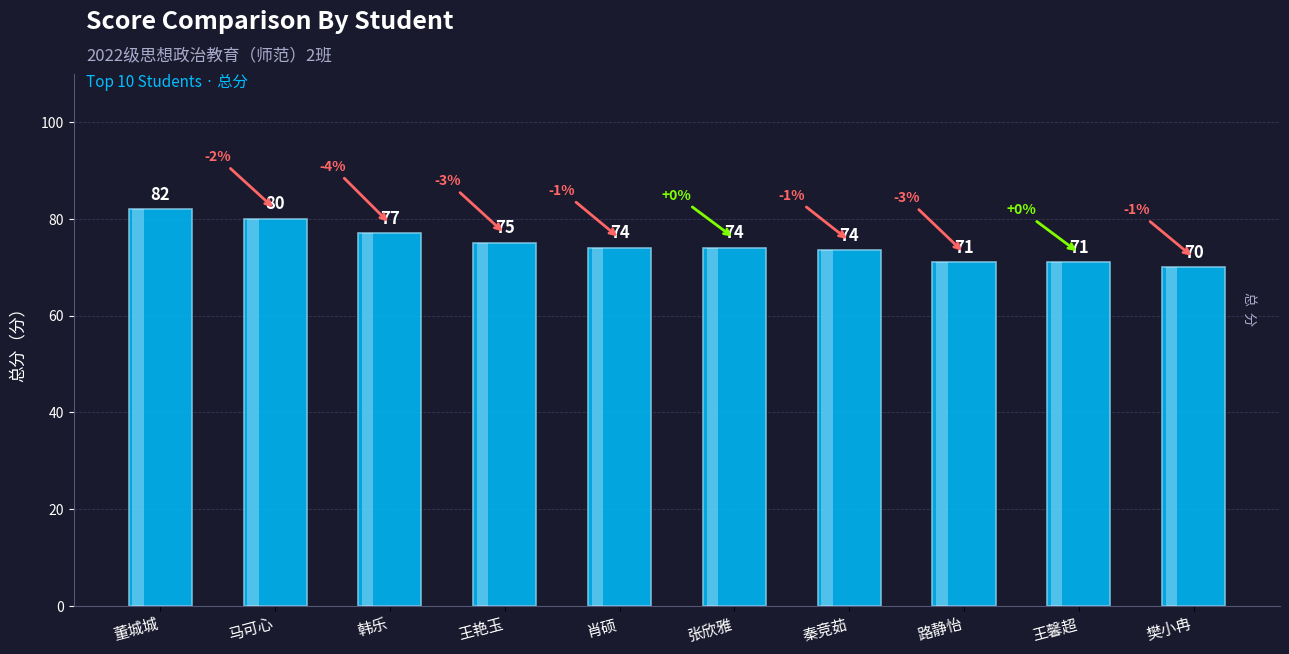

Read the value at 王馨超.

71.0